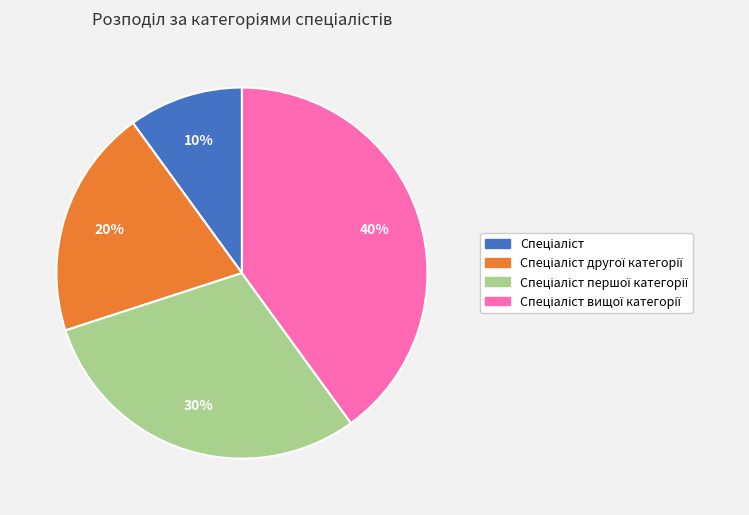

To the nearest percent, what is the average slice percentage?

25%